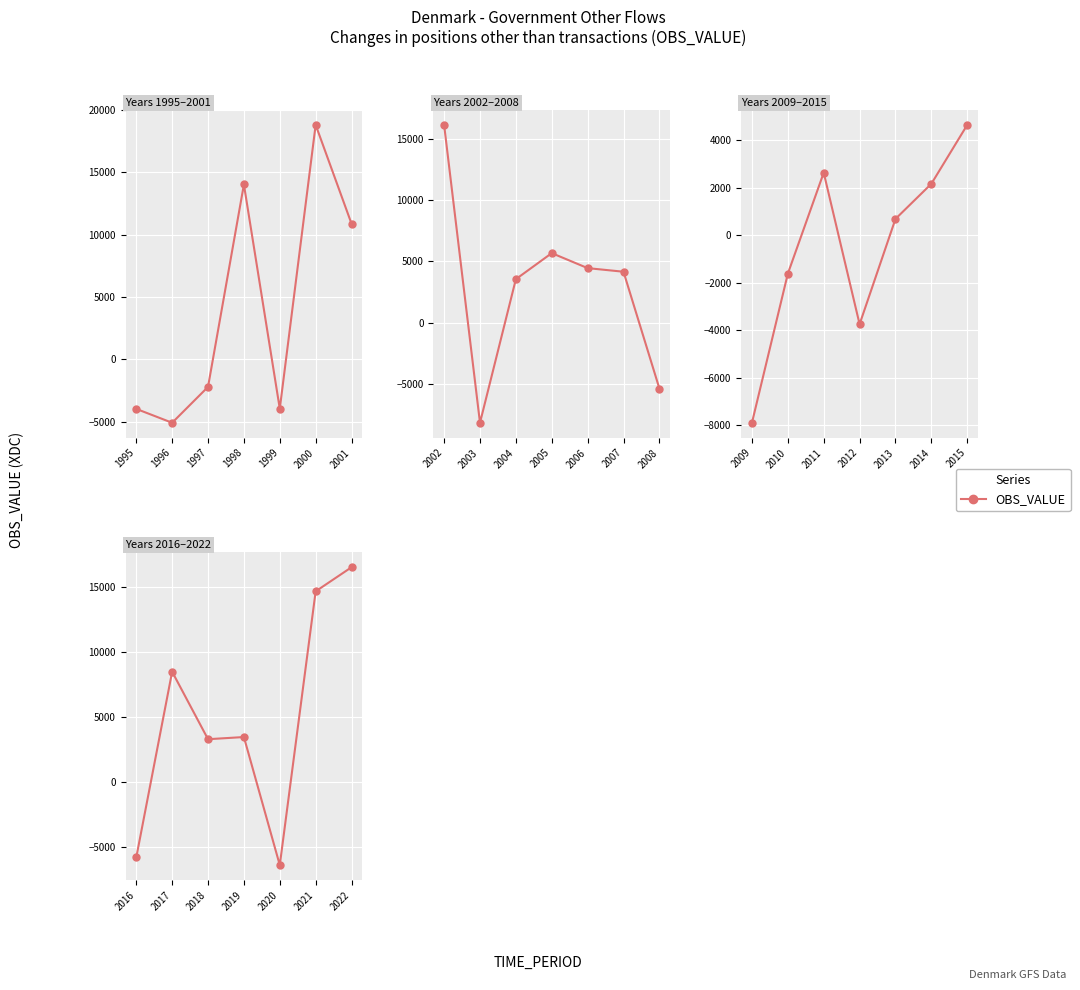

What is the value of the 2nd point from the left?

8489